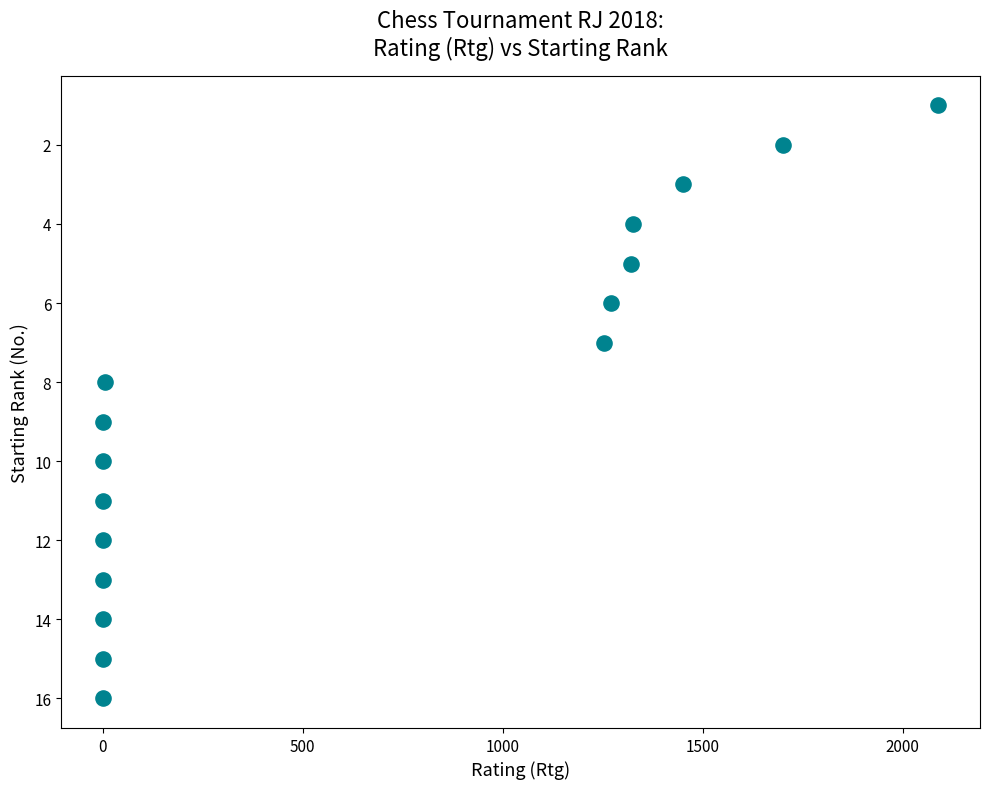

What is the range of Y values (max minus min)?

15